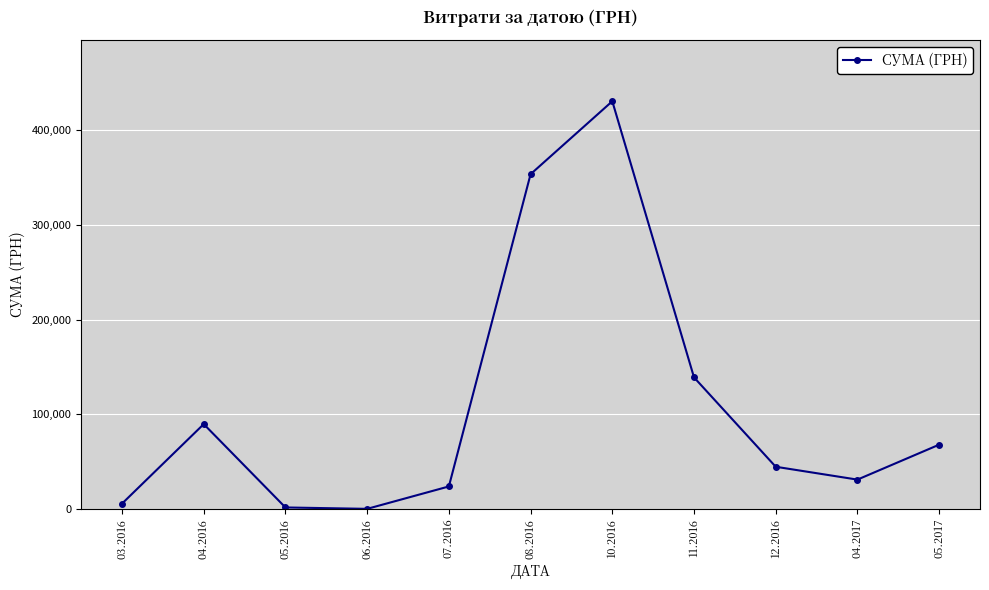

What is the value of the 4th point from the left?

120.0